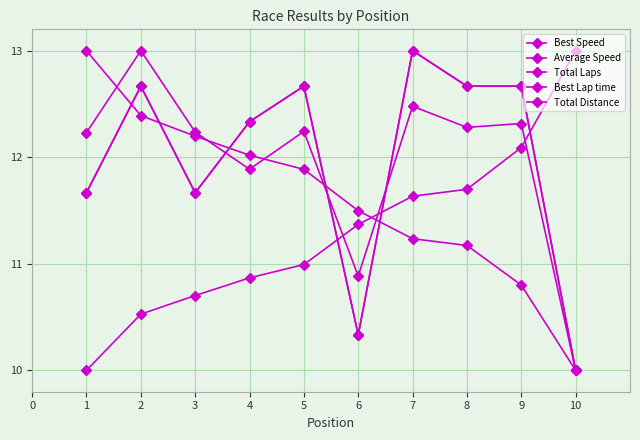

Does the chart have visible grid lines?

Yes